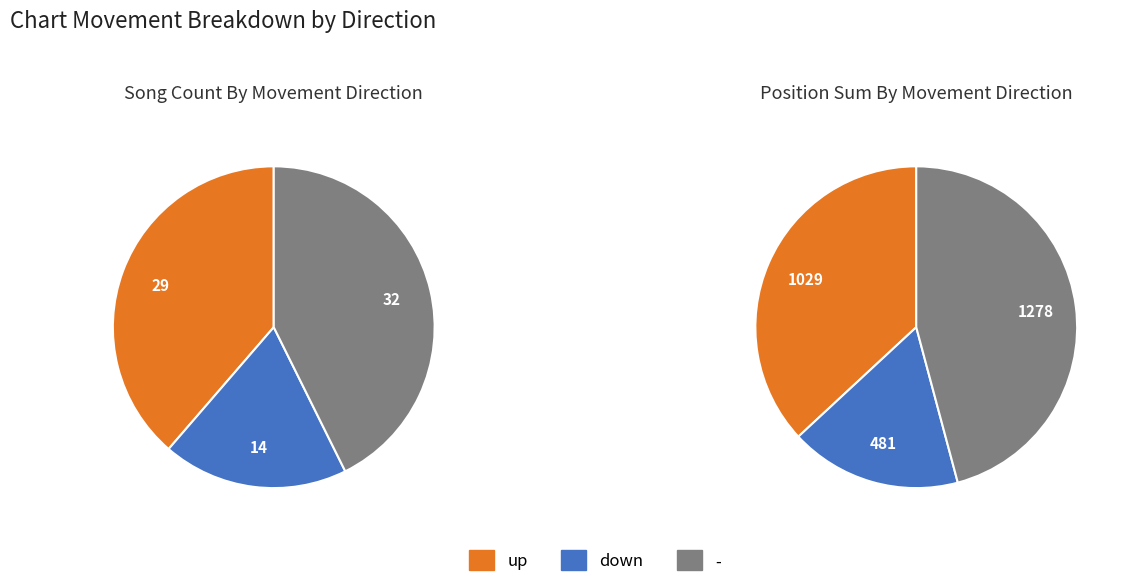

Count the number of slices in the pie.

3